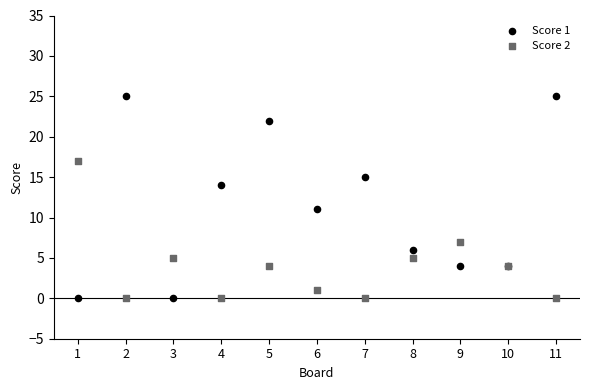

Which series has the widest spread of Y values?

Score 1